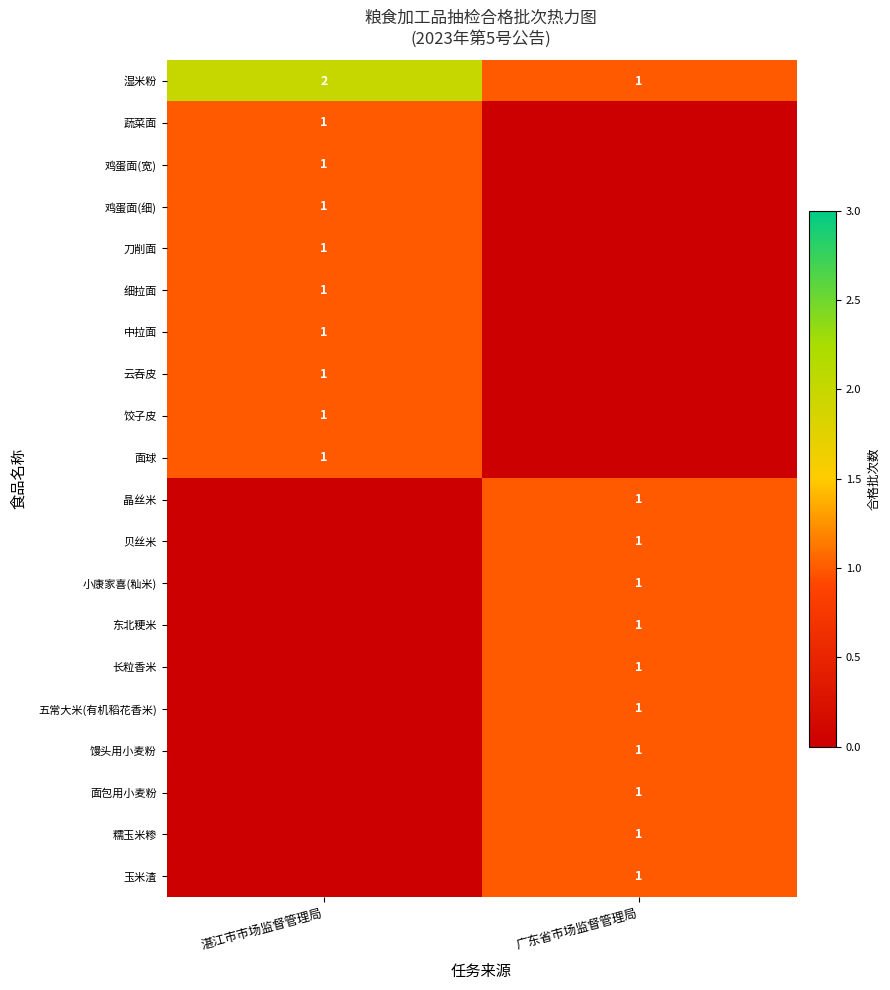

The 湿米粉 series shows 2 at 广东省市场监督管理局. True or false?

False